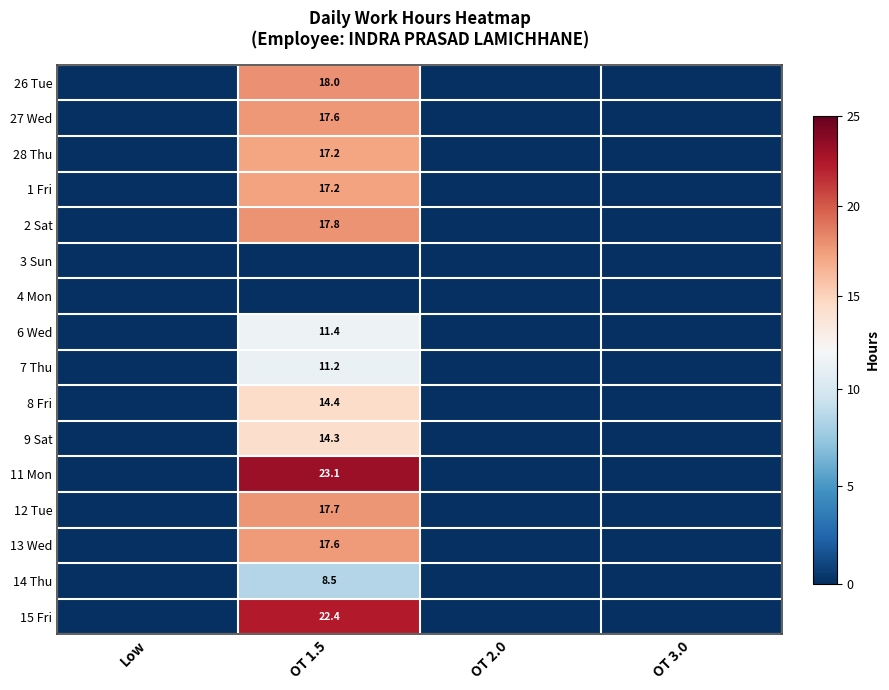

Is it true that 14 Thu equals 2.4 at OT 1.5?

False